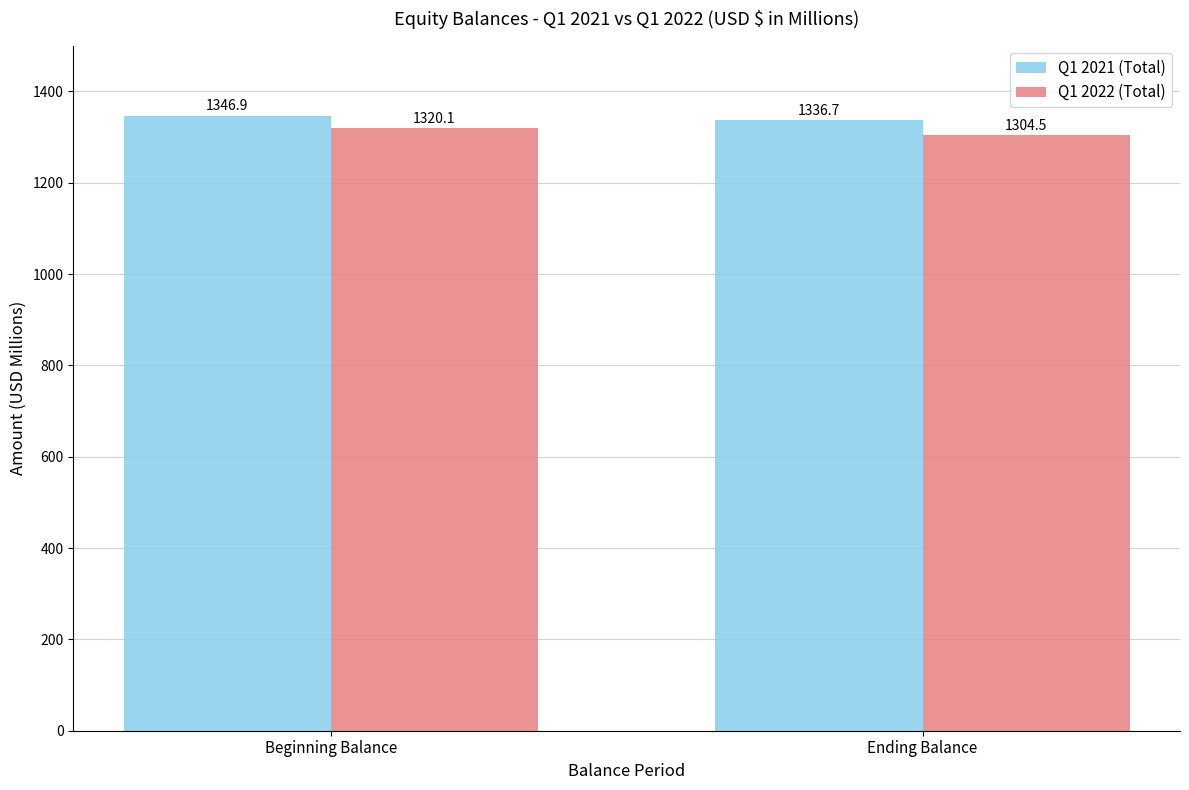

What is the sum of all Q1 2022 (Total) values?

2624.6